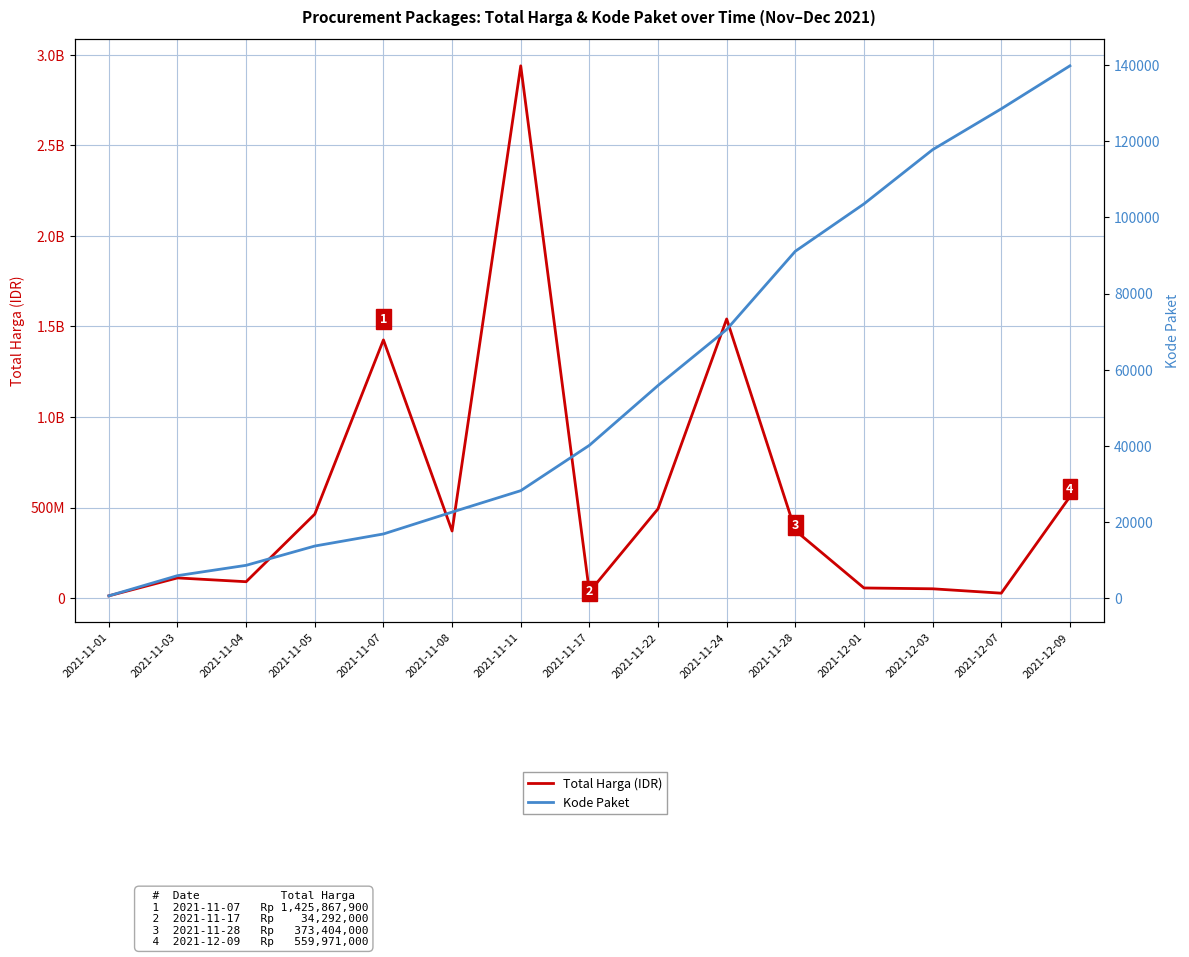

True or false: Kode Paket and Total Harga (IDR) intersect in this chart.

False